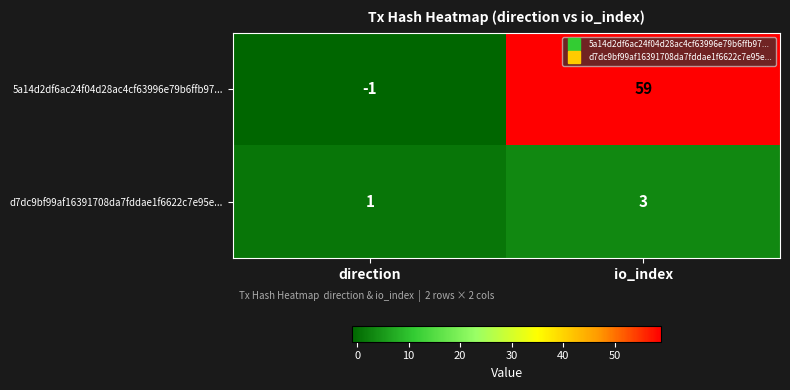

Rank the series at io_index from highest to lowest value.

5a14d2df6ac24f04d28ac4cf63996e79b6ffb97..., d7dc9bf99af16391708da7fddae1f6622c7e95e...